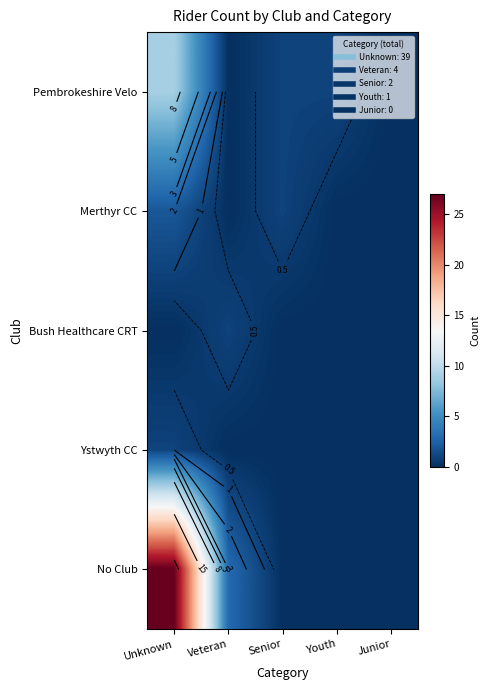

The value of Merthyr CC at Senior is 1. True or false?

False